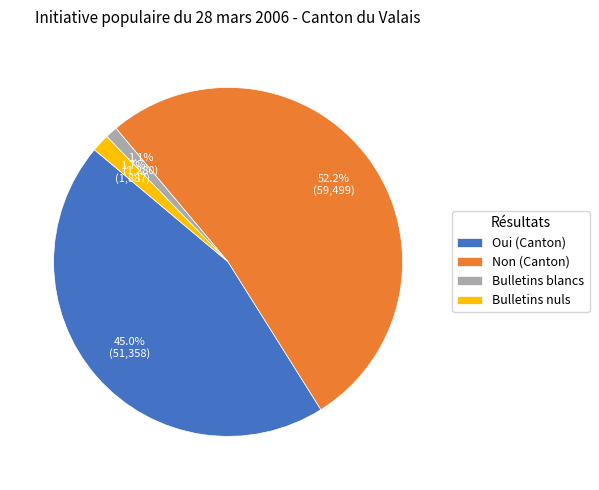

How much of the chart is everything except Bulletins nuls?

98.3%